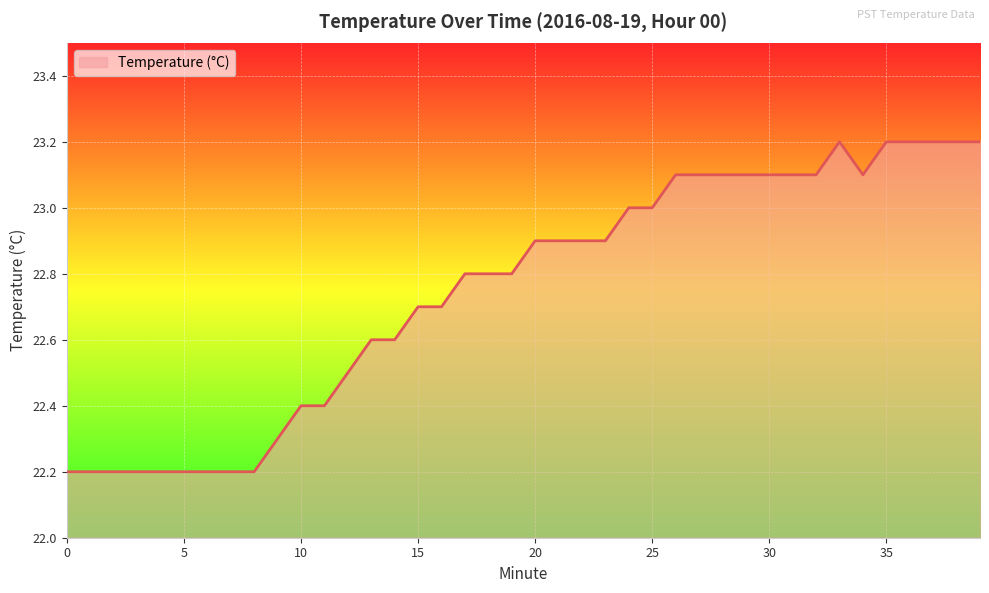

What is the greatest value displayed?

23.2